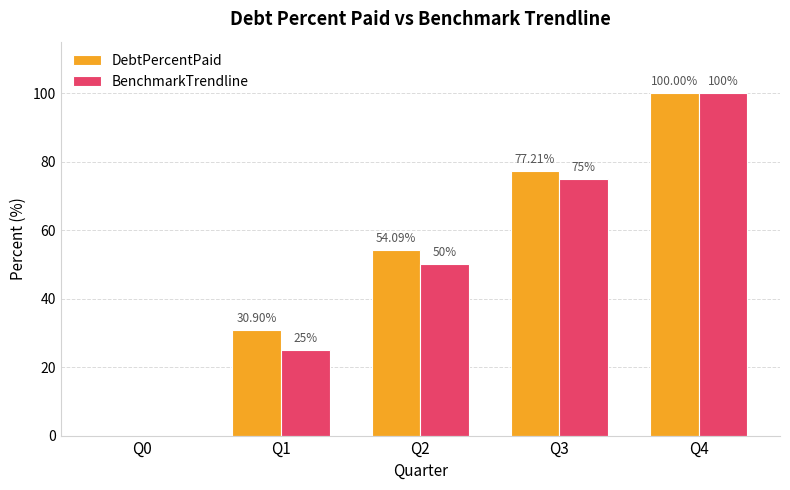

Which series changed the most between Q0 and Q1?

DebtPercentPaid